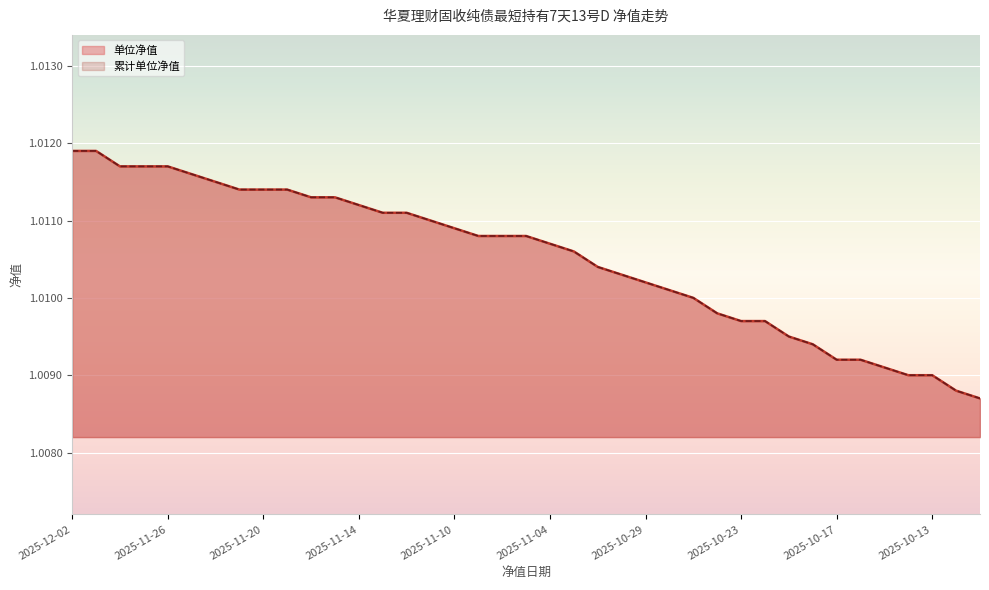

Which has a higher value, 2025-11-10 or 2025-10-29?

2025-11-10